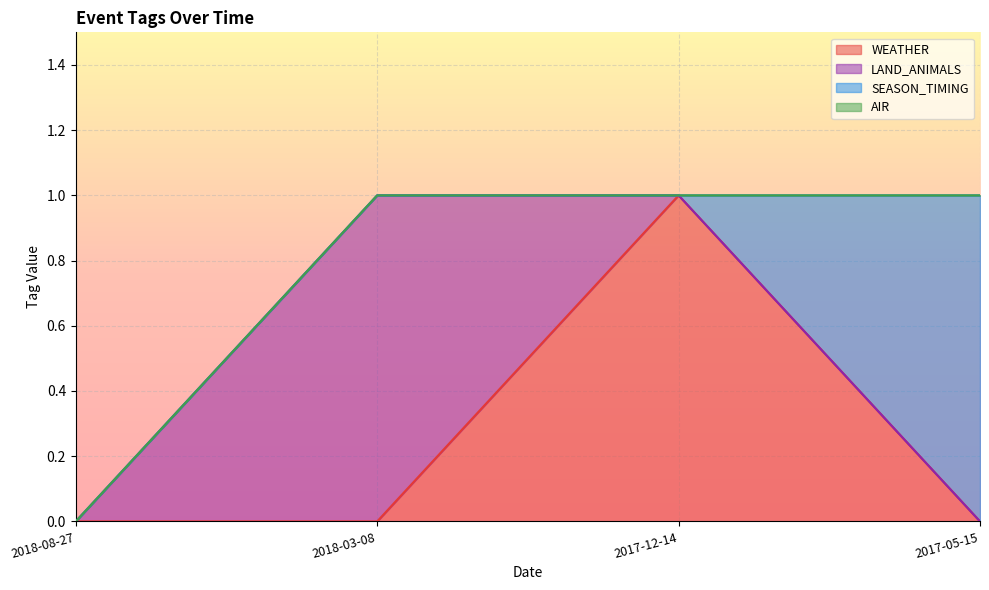

What is the total value across all series at 2017-05-15?

1